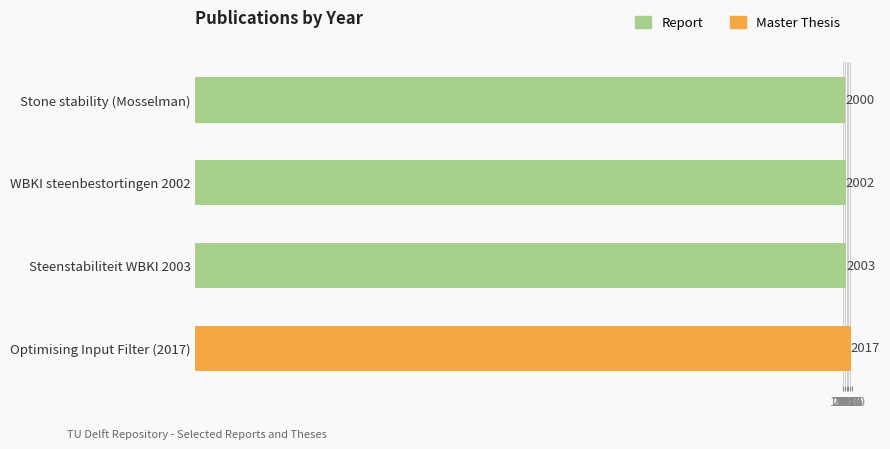

Count the number of data series in this chart.

1